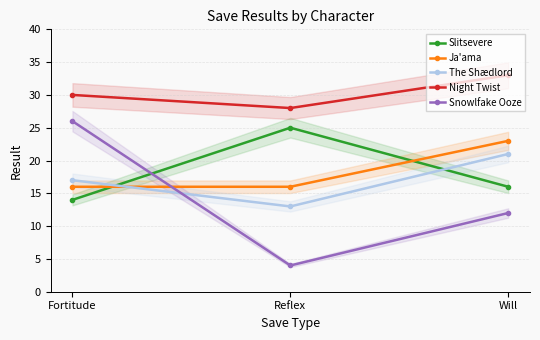

At Fortitude, list the series in order from smallest to largest.

Slitsevere, Ja'ama, The Shædlord, Snowlfake Ooze, Night Twist